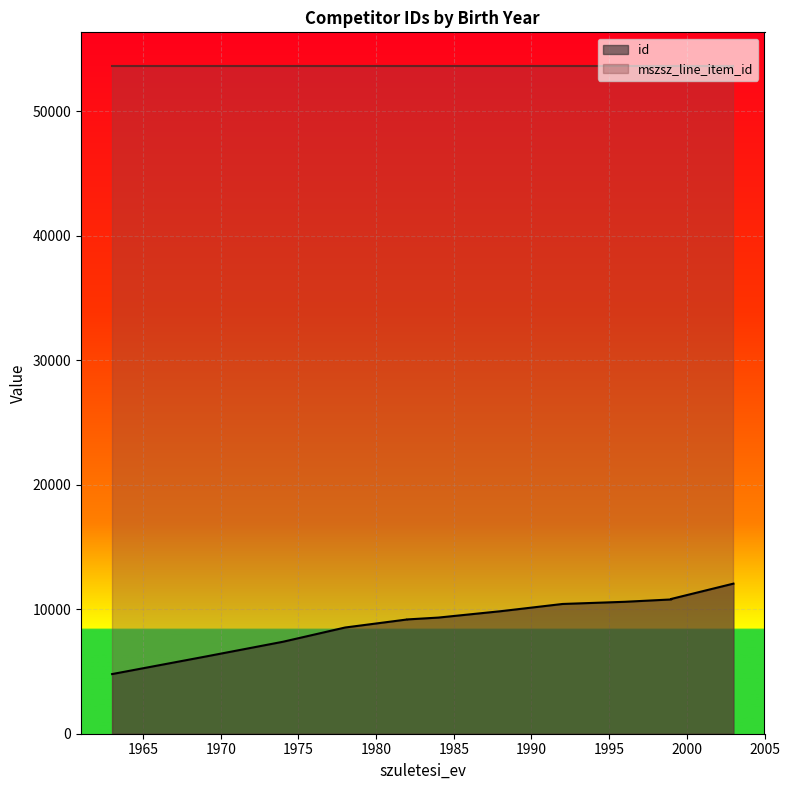

At which label is mszsz_line_item_id closest to 53664?

1984